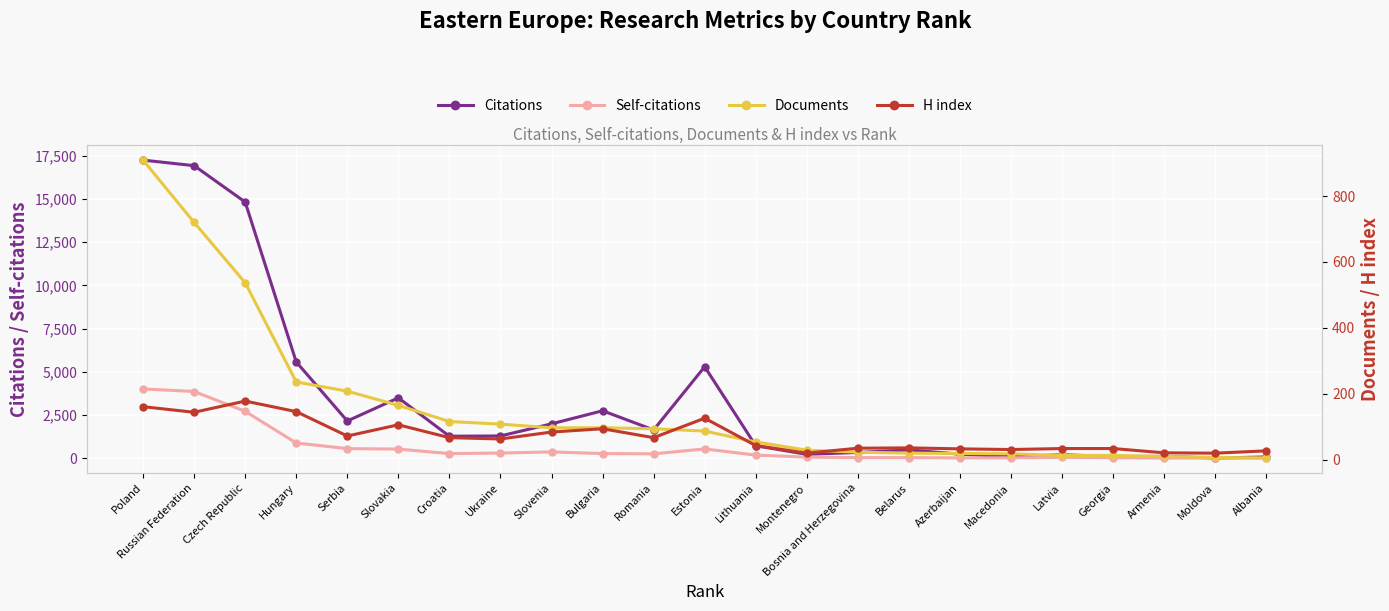

Which series has the largest total across all categories?

Citations